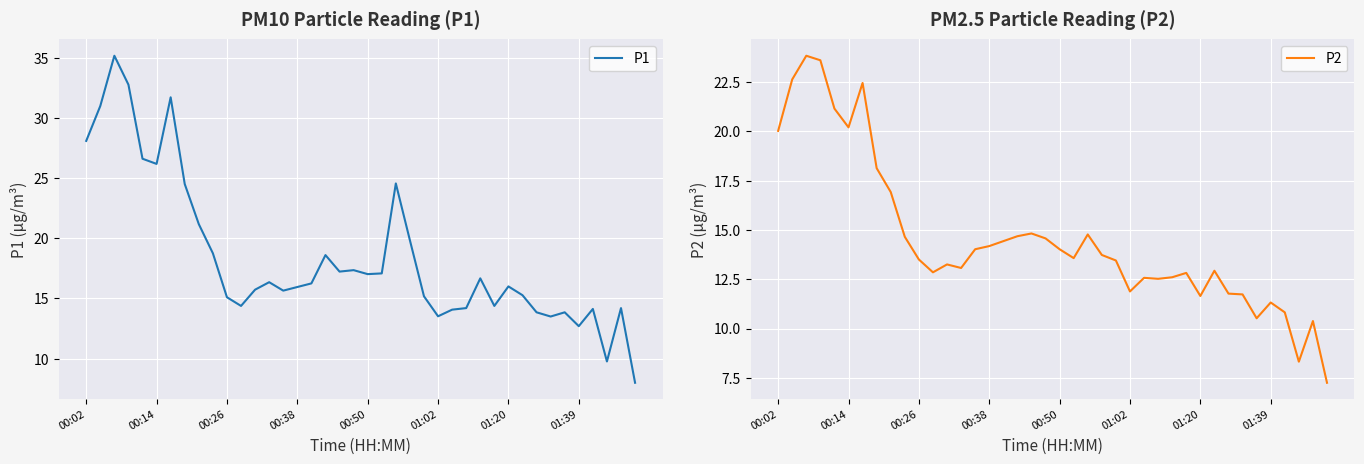

True or false: P1 has a value of 26.2 at 00:14.

True